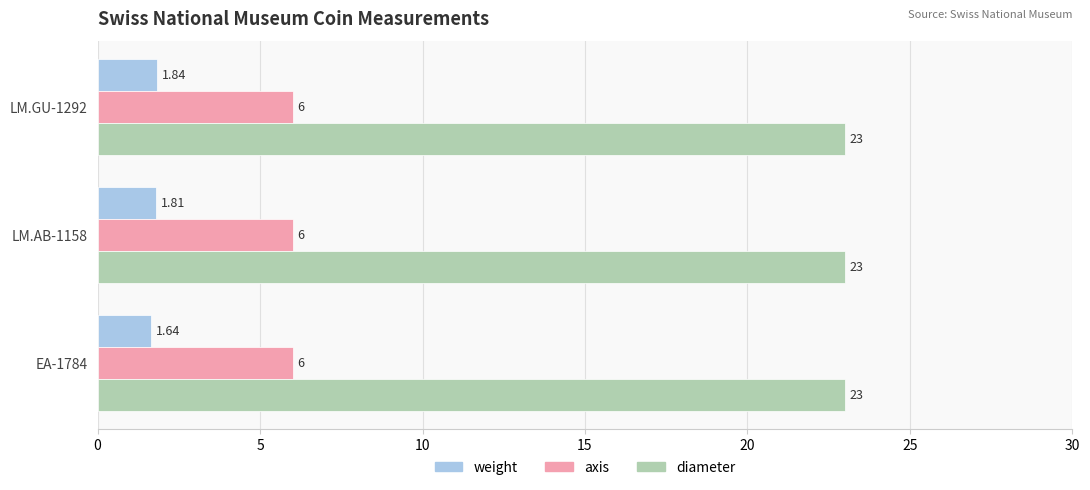

What is the average value of the diameter series?

23.0